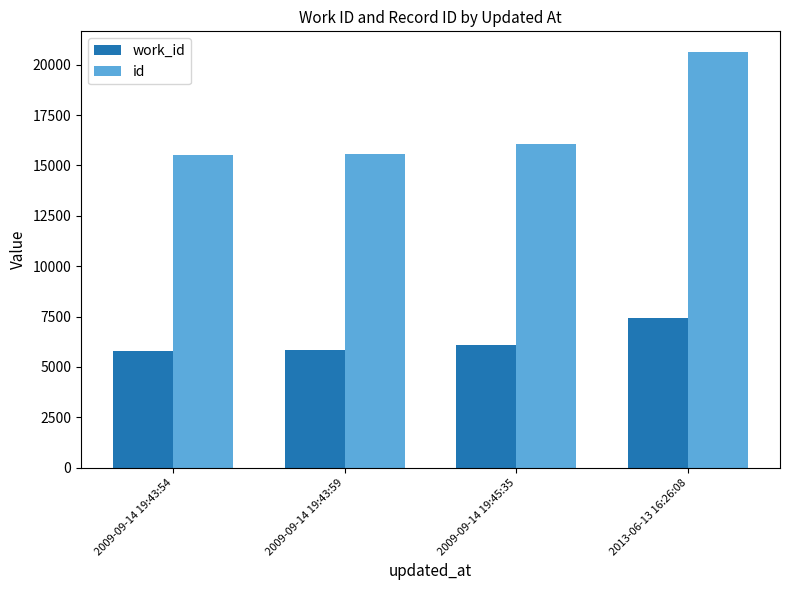

Does the chart contain stacked bars?

No